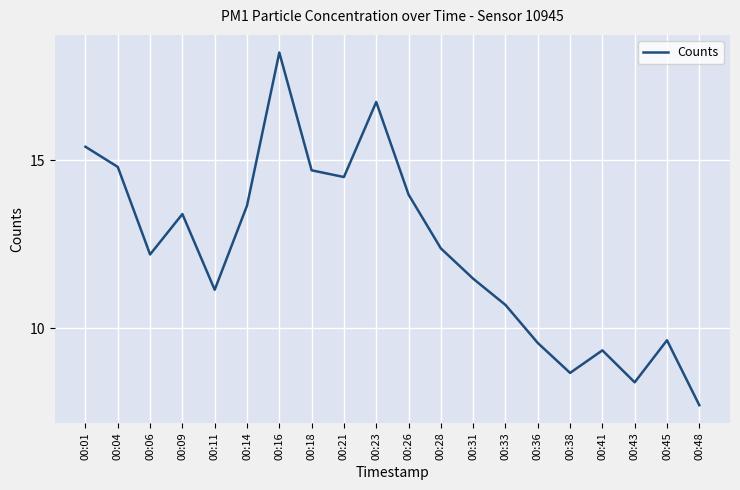

Between 00:31 and 00:41, which is larger?

00:31